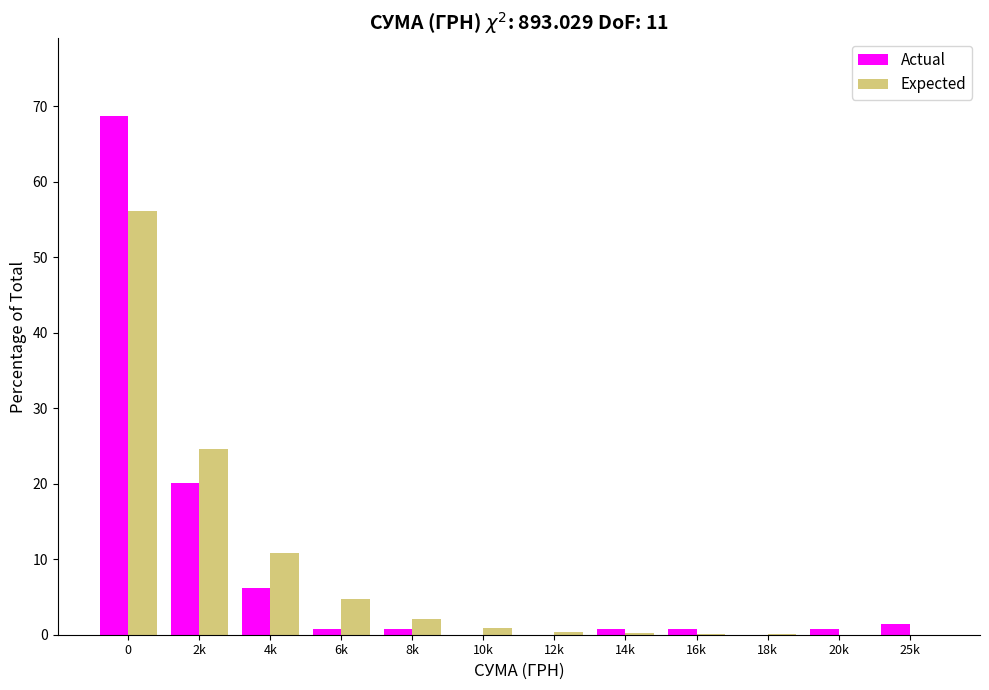

At which label is Actual closest to 34?

2k